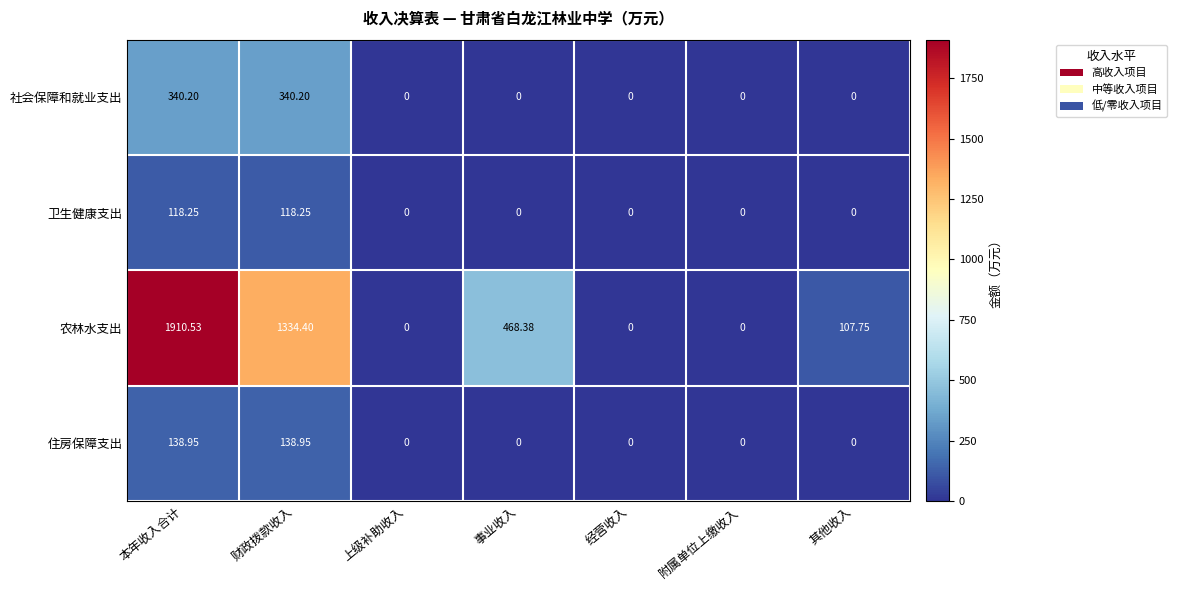

How many data points does each series have?

7